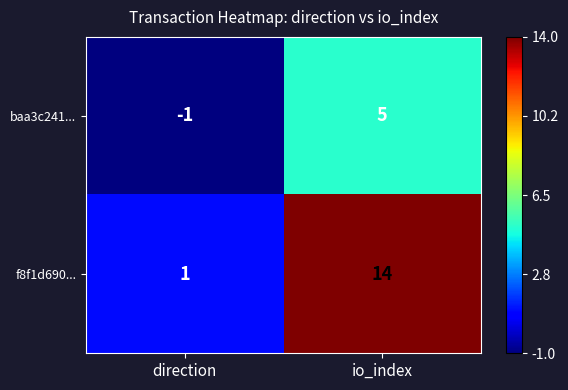

The baa3c241... series shows 5 at io_index. True or false?

True